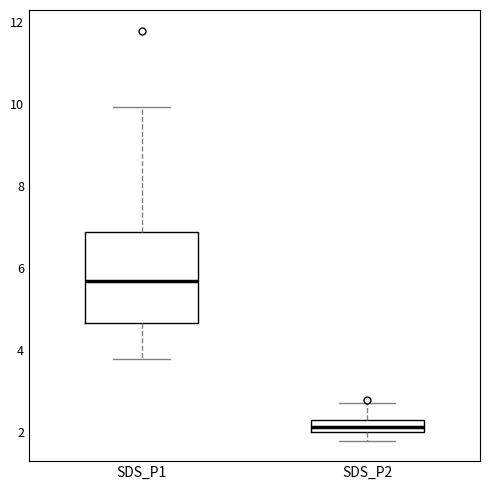

Where does the lower whisker of the box for SDS_P1 end on the y-axis? The values are not printed on the chart, so give them approximately, as read against the axis.

3.8